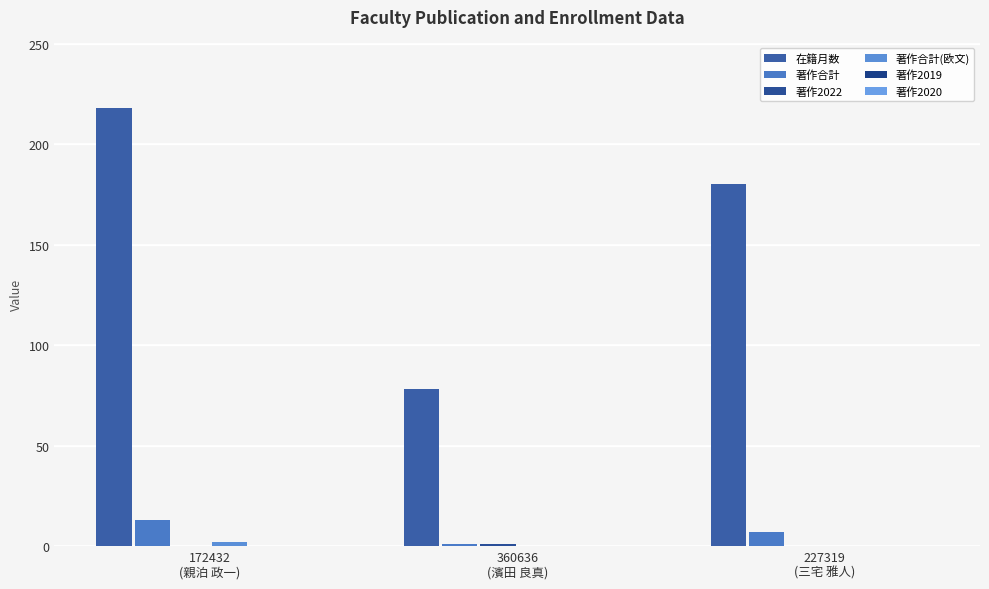

What is the spread (max minus min) of values at 360636
(濱田 良真)?

78